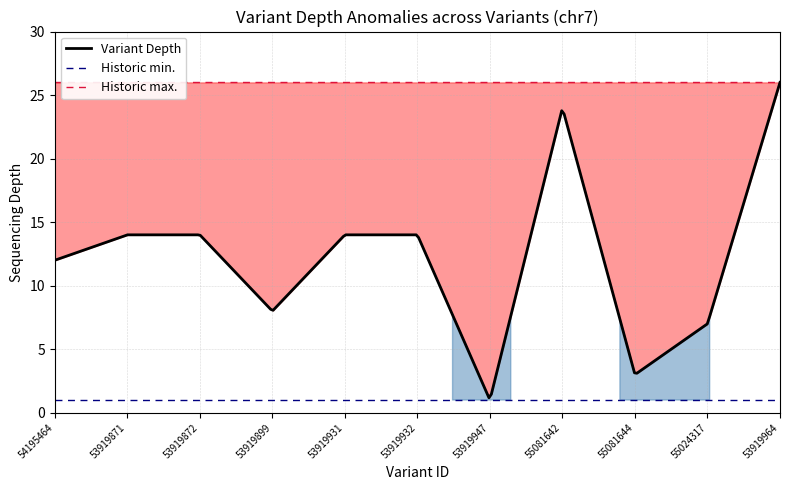

Which series has the widest spread of values?

depth